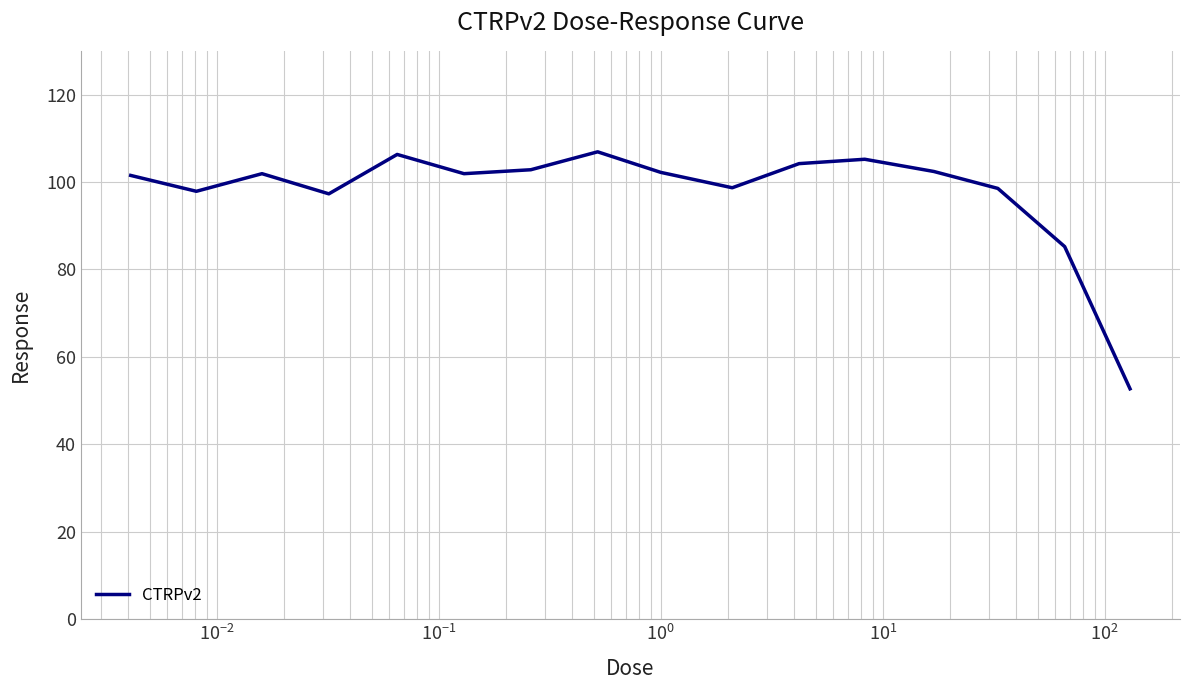

What is the minimum value shown in the chart?

52.7